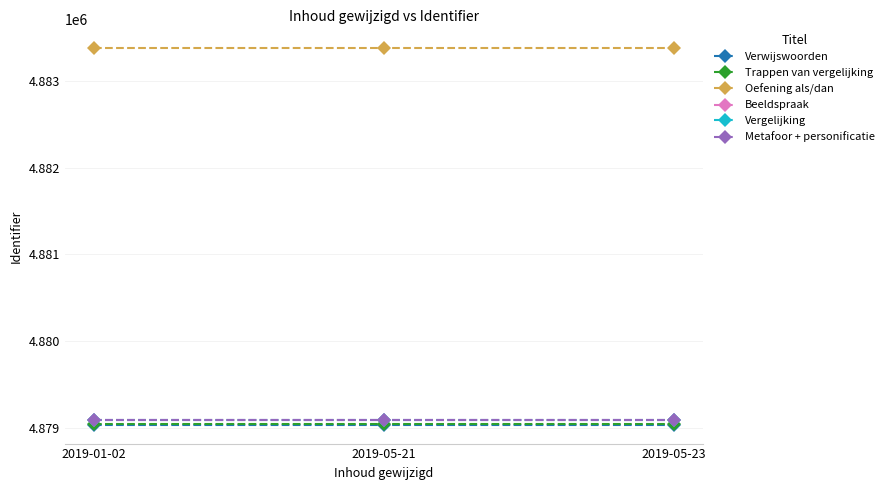

What position from the right is 2019-05-21?

2